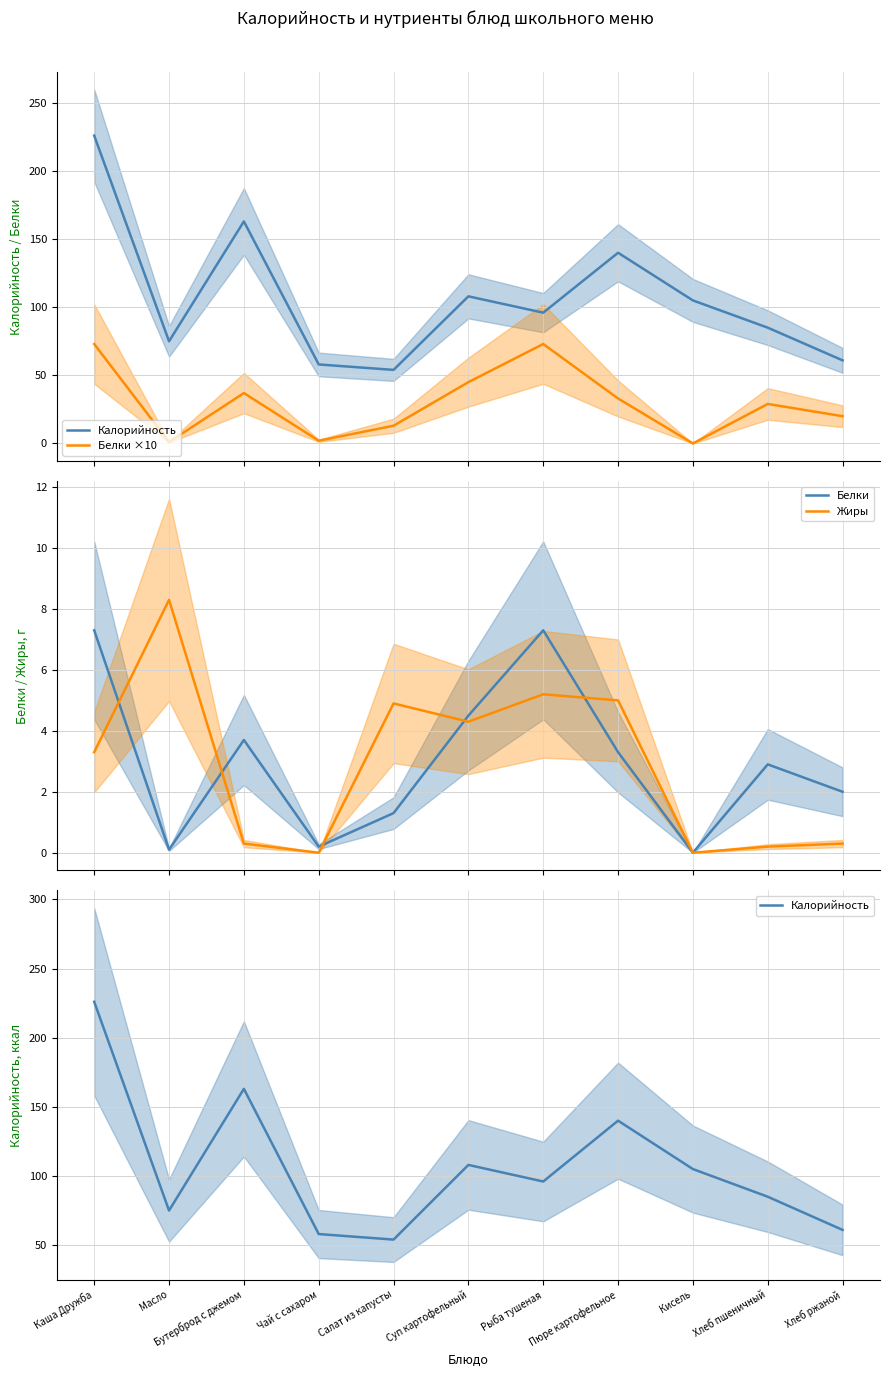

How many data points in Калорийность are less than 96?

5